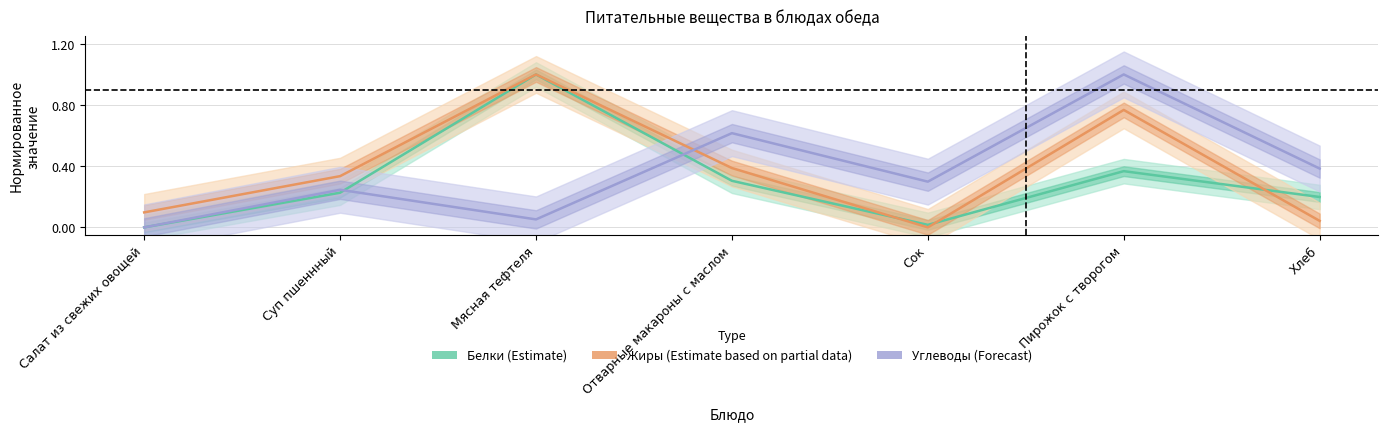

What is the highest value of the Углеводы (Forecast) series?

1.0